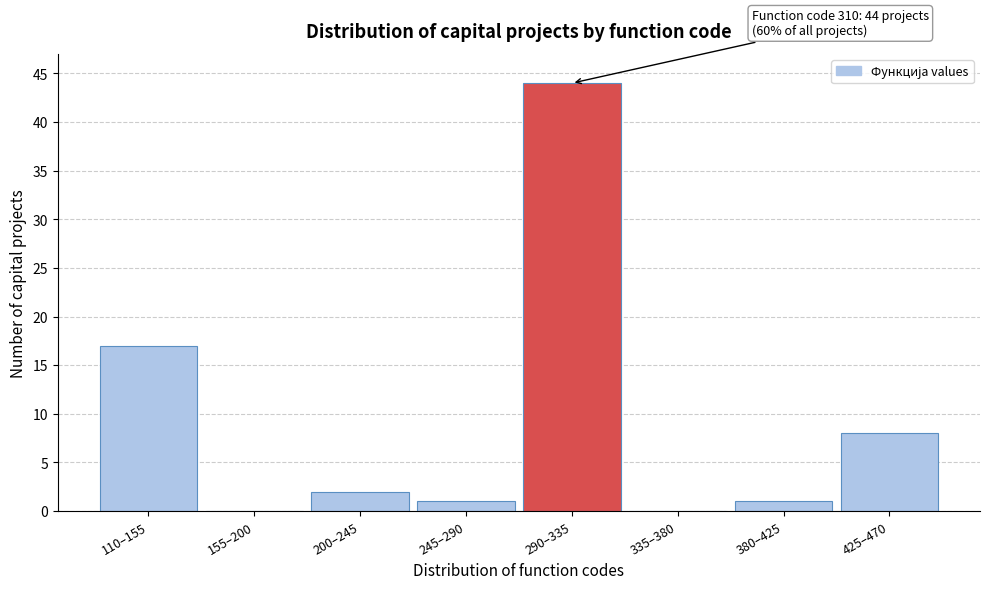

Reading left to right, extract all data points from this chart.

110–155=17	155–200=0	200–245=2	245–290=1	290–335=44	335–380=0	380–425=1	425–470=8